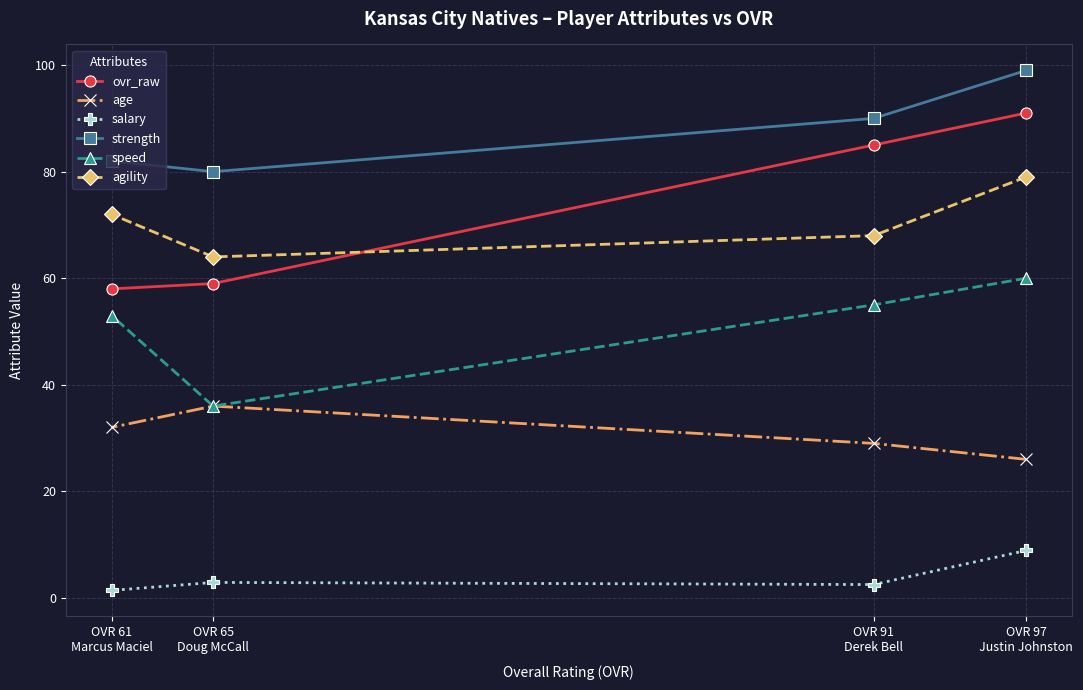

Is it true that age equals 36.0 at OVR 65
Doug McCall?

True